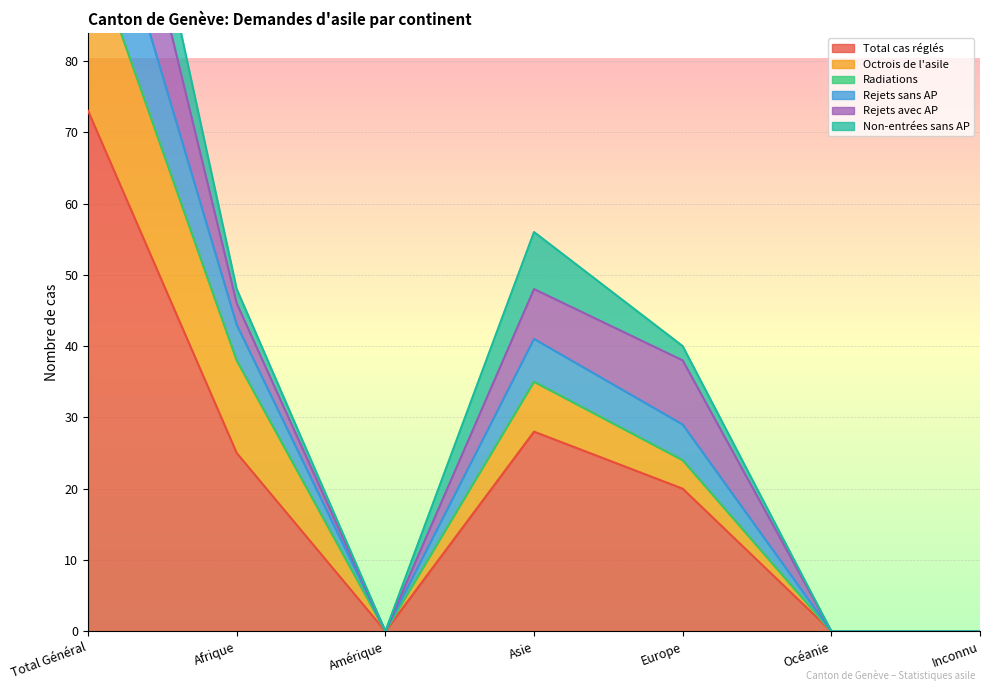

What is the label of the 1st point from the right?

Inconnu